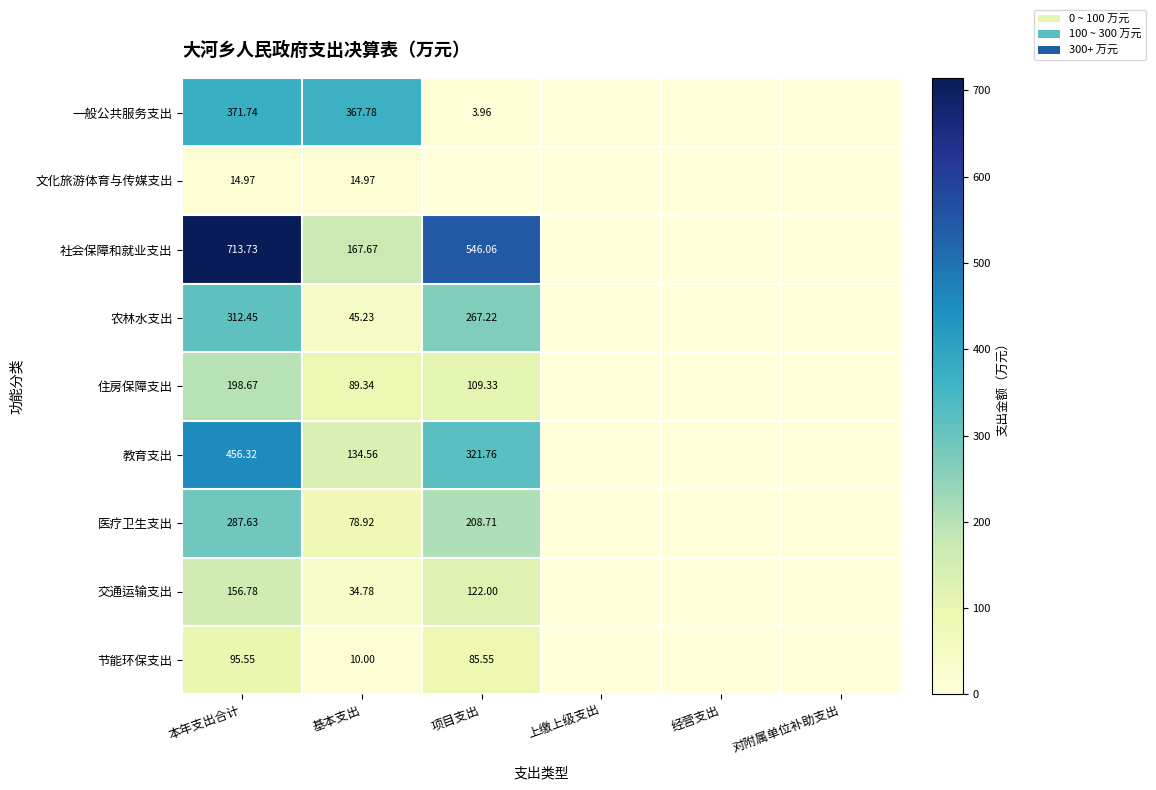

Is the value of 一般公共服务支出 at 项目支出 greater than the value of 住房保障支出 at 本年支出合计?

No